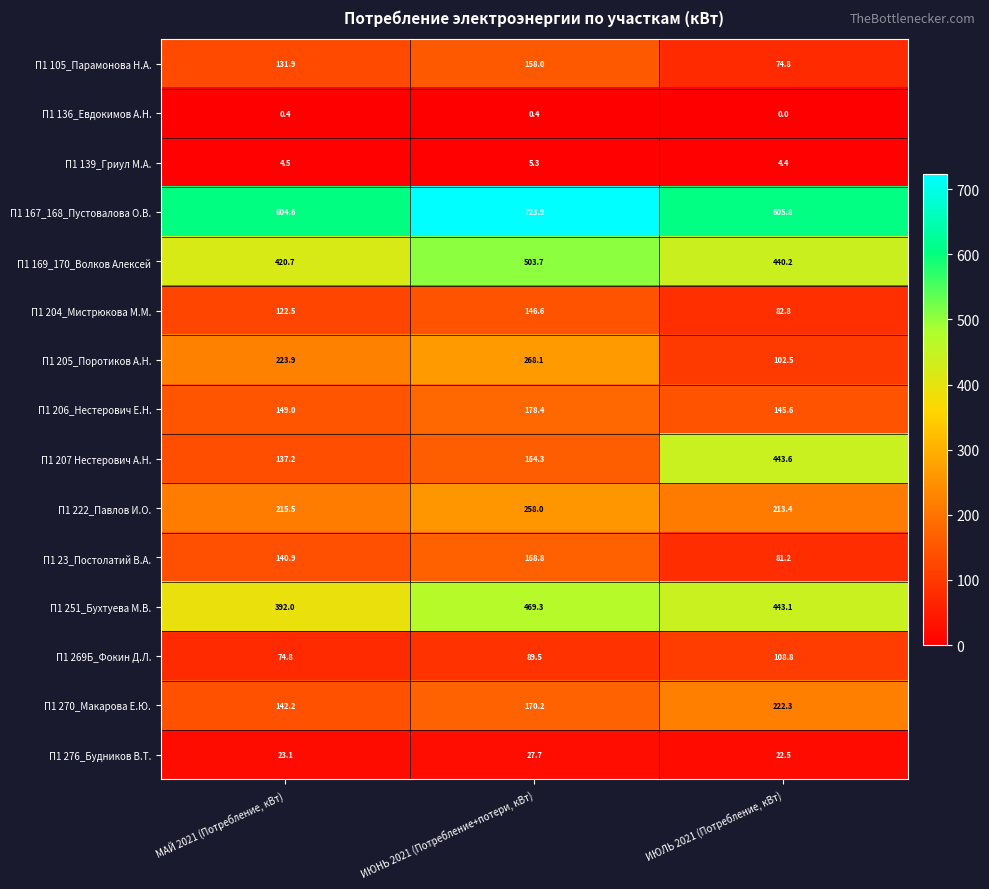

At which category is the sum across all series the highest?

ИЮНЬ 2021 (Потребление+потери, кВт)